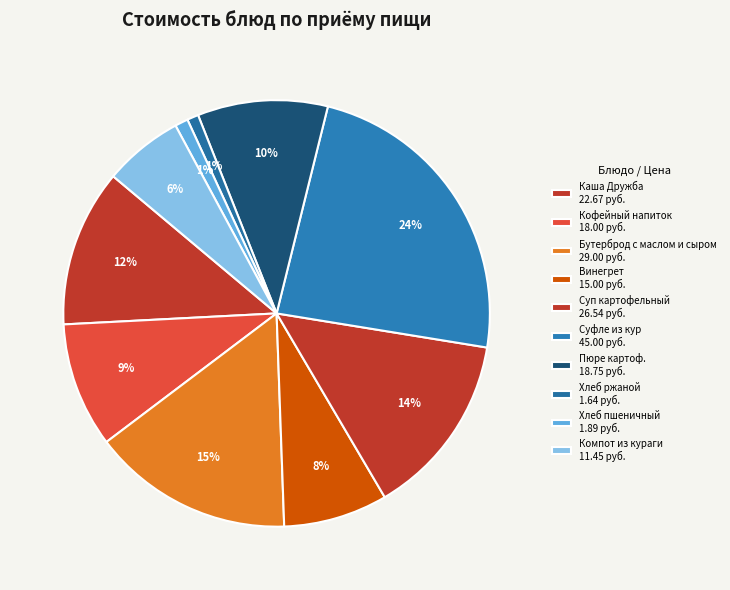

How many segments does this pie chart have?

10